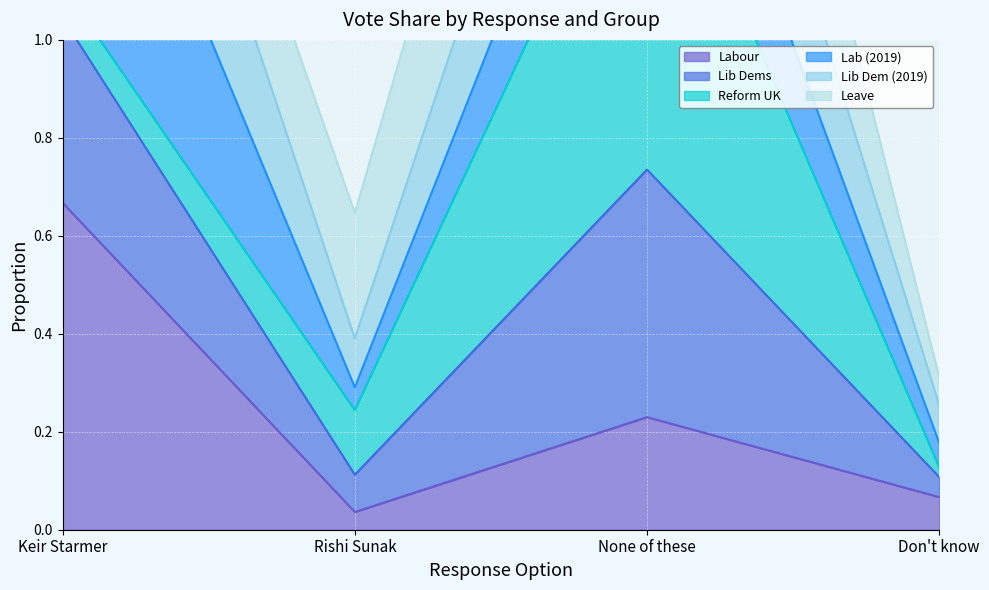

Where is the first local maximum for Labour?

None of these